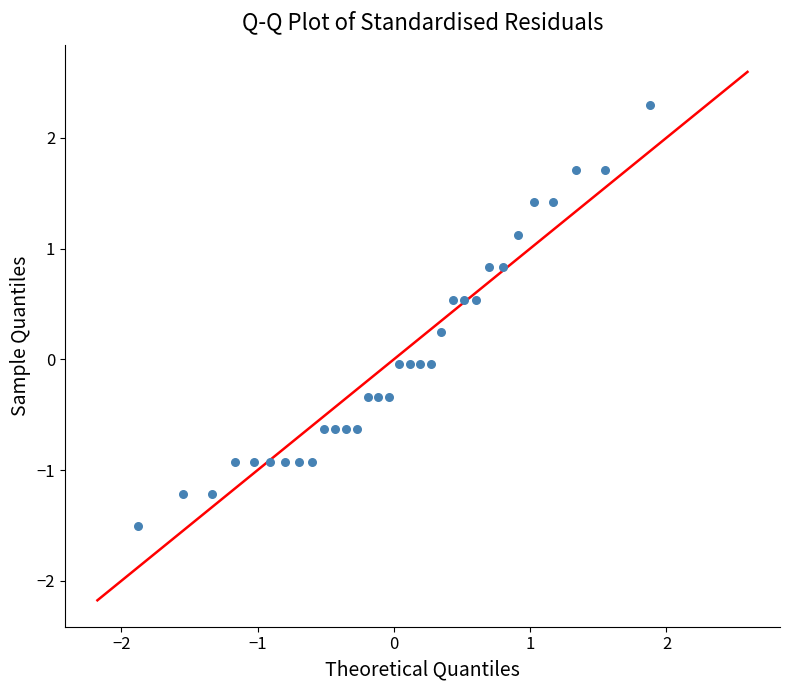

What is the range of X values (max minus min)?

3.8